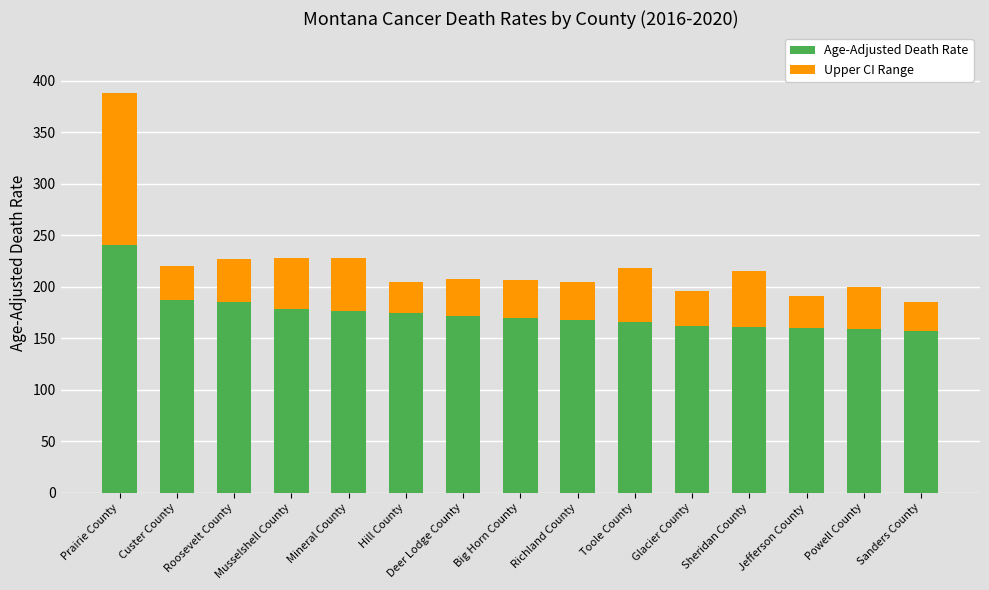

Where is Age-Adjusted Death Rate nearest to the value 198?

Custer County